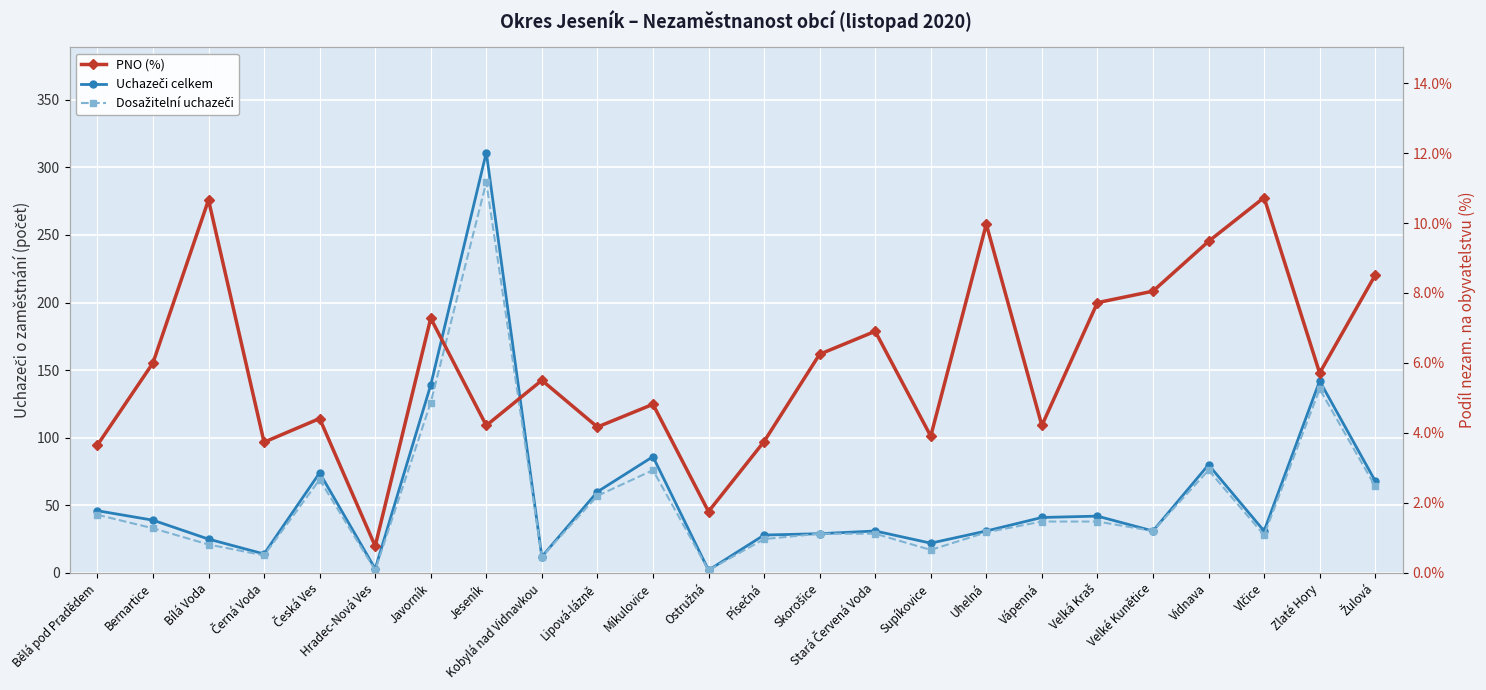

True or false: Uchazeči celkem has more than 0 points higher than both neighbors.

True